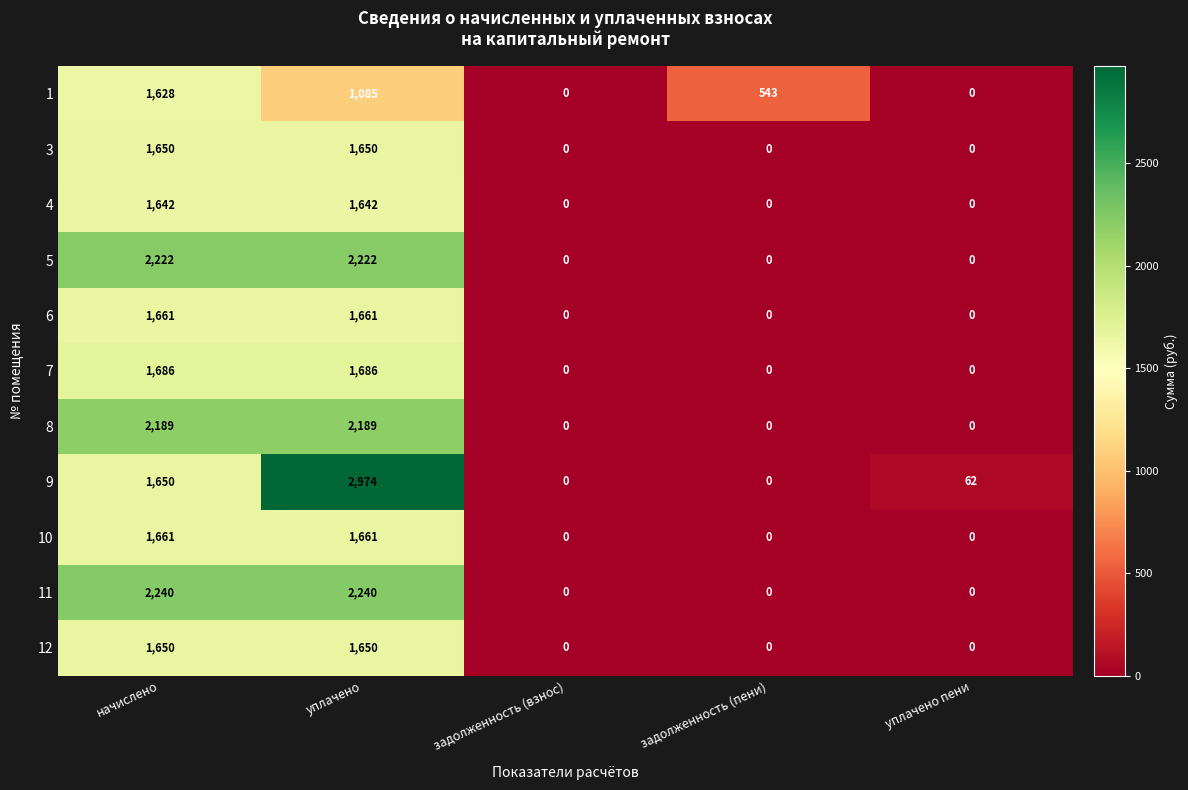

Between начислено and задолженность (пени), which series saw the biggest shift?

11